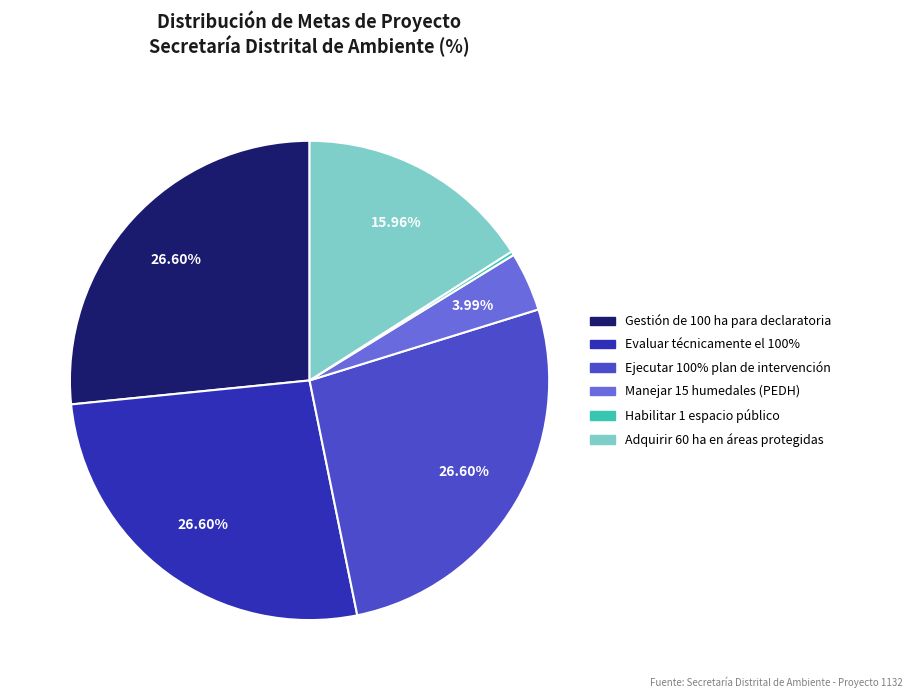

Is there a majority slice in this chart?

No